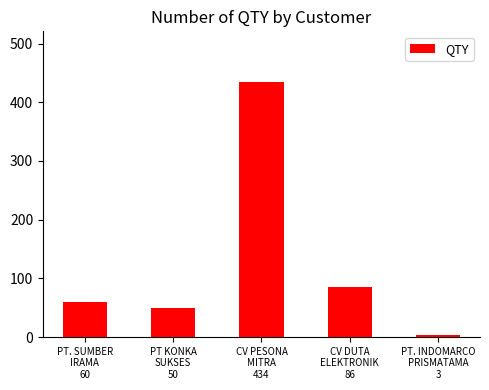

What is the difference between the maximum and second lowest values?

384